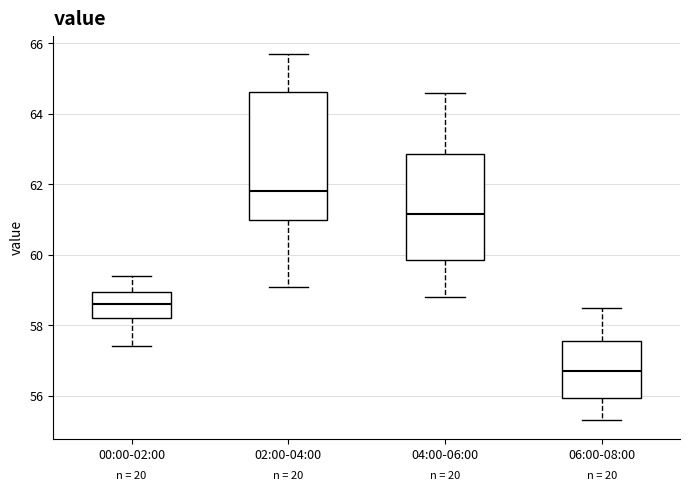

Reading left to right, read every box against the y-axis: the position of its median line, the range the box covers, and the ends of its whiskers. The values are not printed on the chart, so give them approximately, as read against the axis.

00:00-02:00: median 58.6, box 58.2 to 59.0, whiskers 57.4 to 59.4
02:00-04:00: median 61.8, box 61.0 to 64.6, whiskers 59.2 to 65.8
04:00-06:00: median 61.2, box 59.8 to 62.8, whiskers 58.8 to 64.6
06:00-08:00: median 56.8, box 56.0 to 57.6, whiskers 55.4 to 58.6